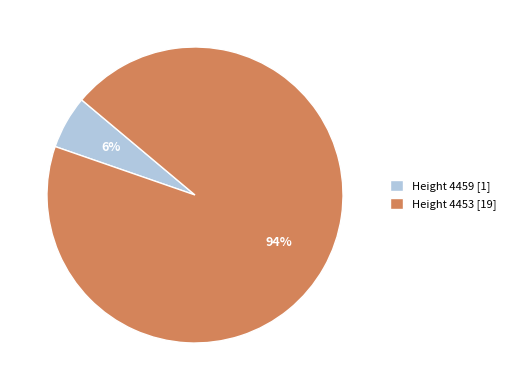

How many slices are in this pie chart?

2